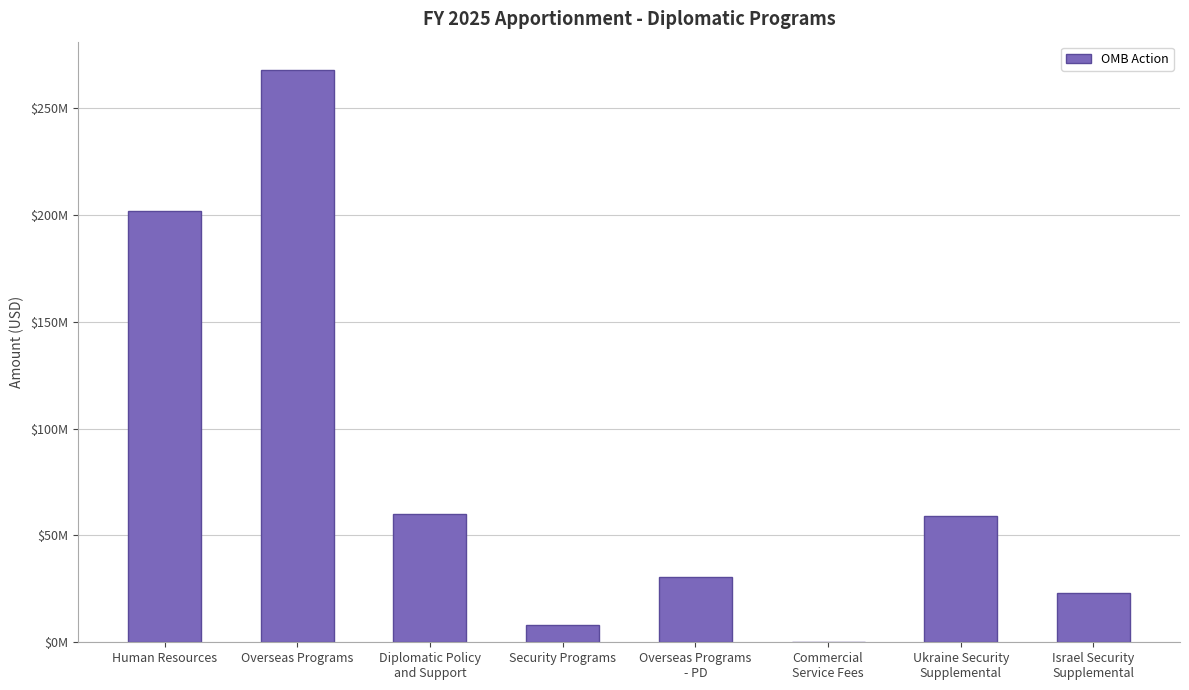

Rank the categories by value from highest to lowest.

Overseas Programs, Human Resources, Diplomatic Policy
and Support, Ukraine Security
Supplemental, Overseas Programs
- PD, Israel Security
Supplemental, Security Programs, Commercial
Service Fees